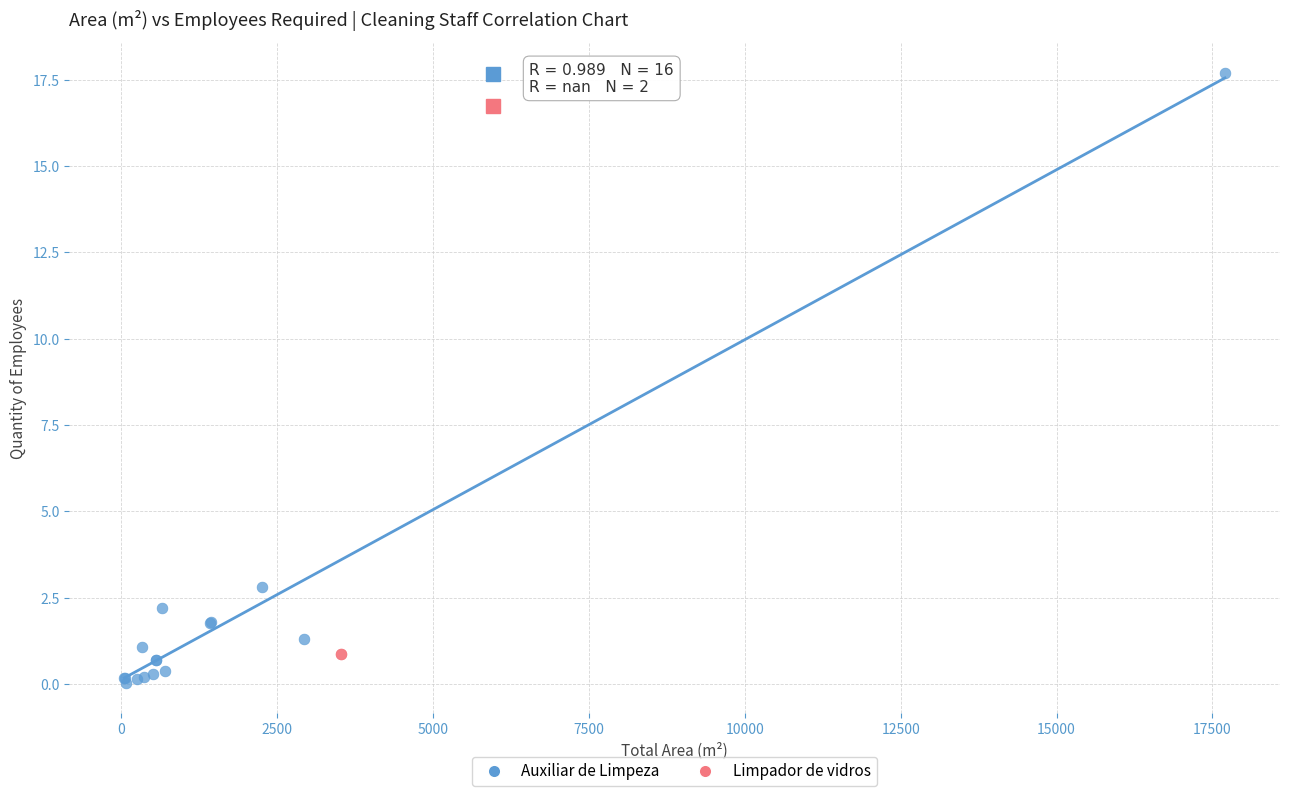

What are all the series names shown in the legend?

Auxiliar de Limpeza, Limpador de vidros